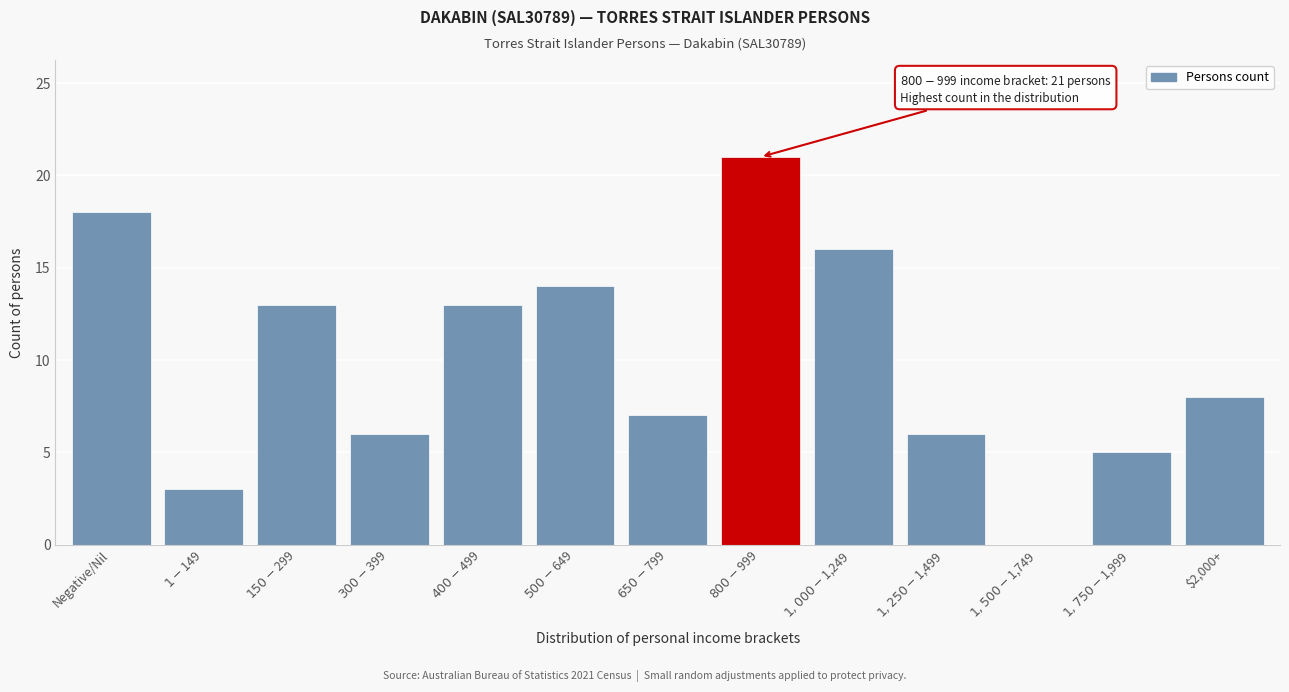

What is the maximum value shown in the chart?

21